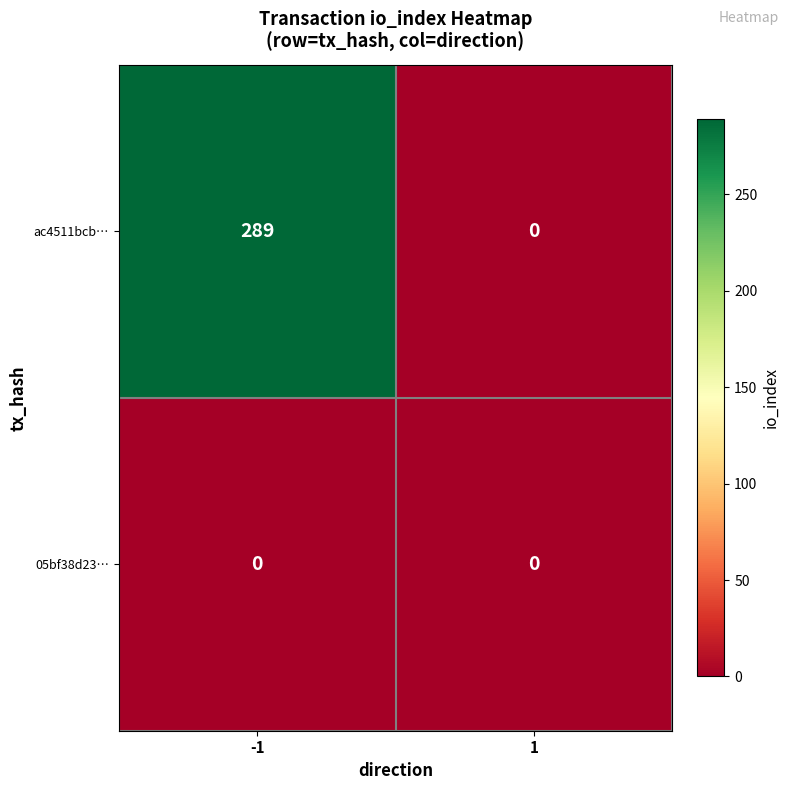

The value of ac4511bcb… at -1 is 502. True or false?

False